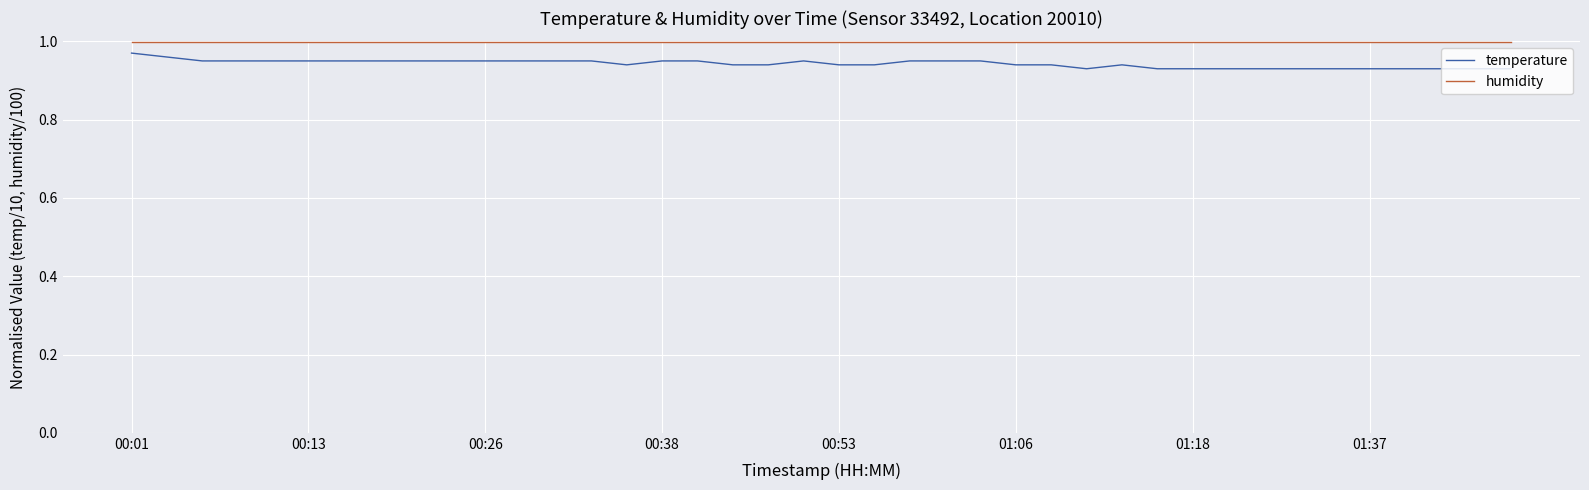

What is the sum of all humidity values?

40.0